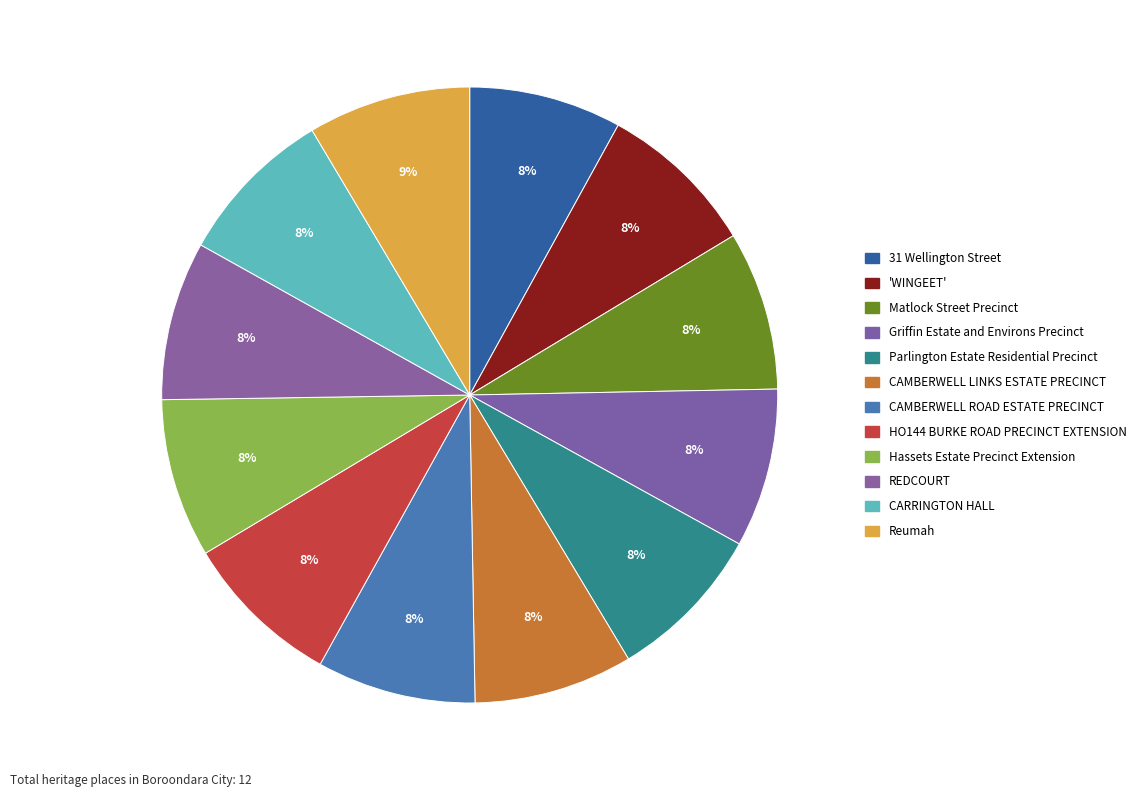

Is there a majority slice in this chart?

No